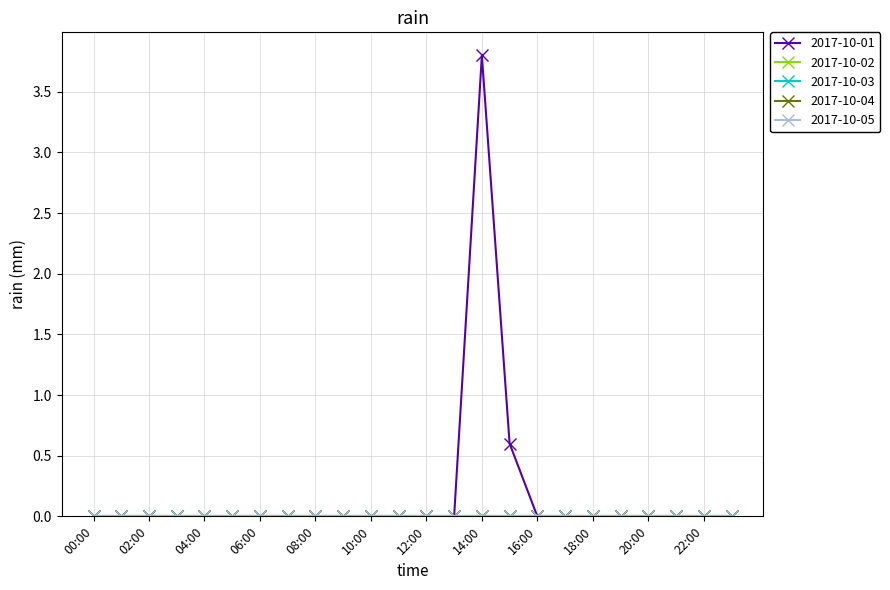

Is this an area chart (filled region under the line)?

No